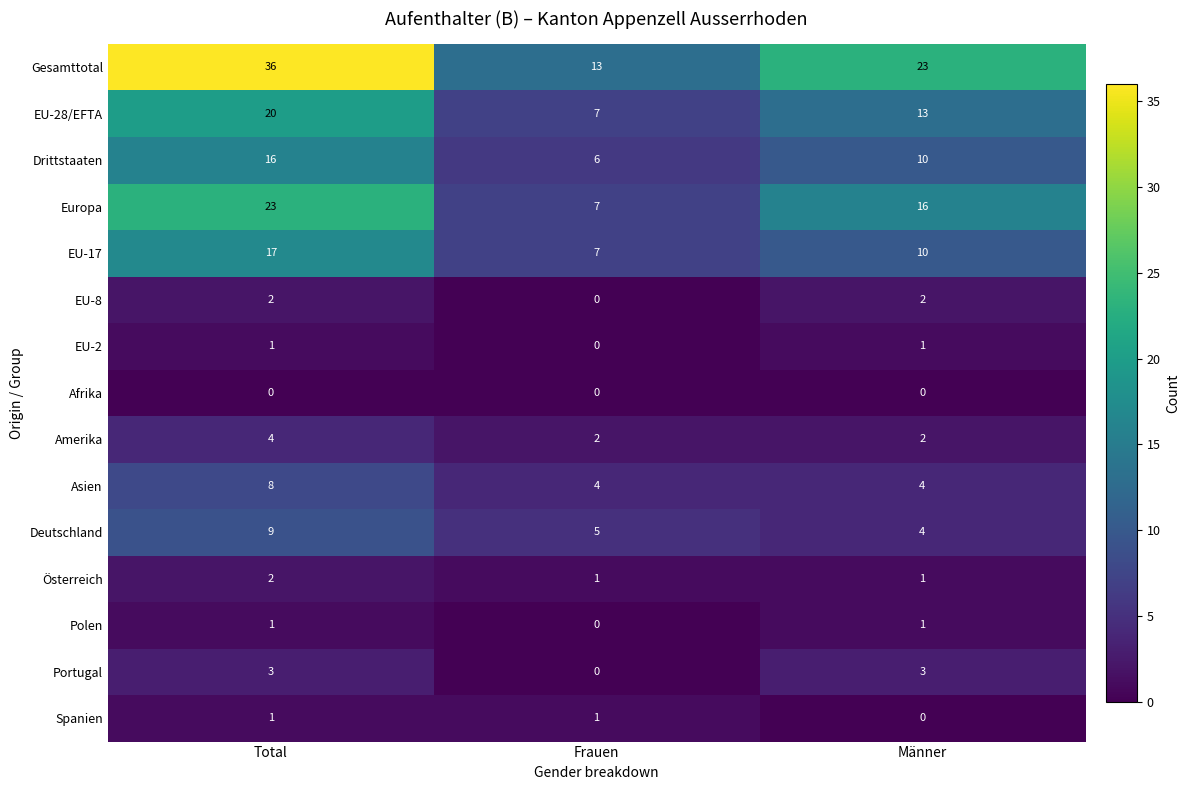

Which series has the largest range (max minus min)?

Gesamttotal